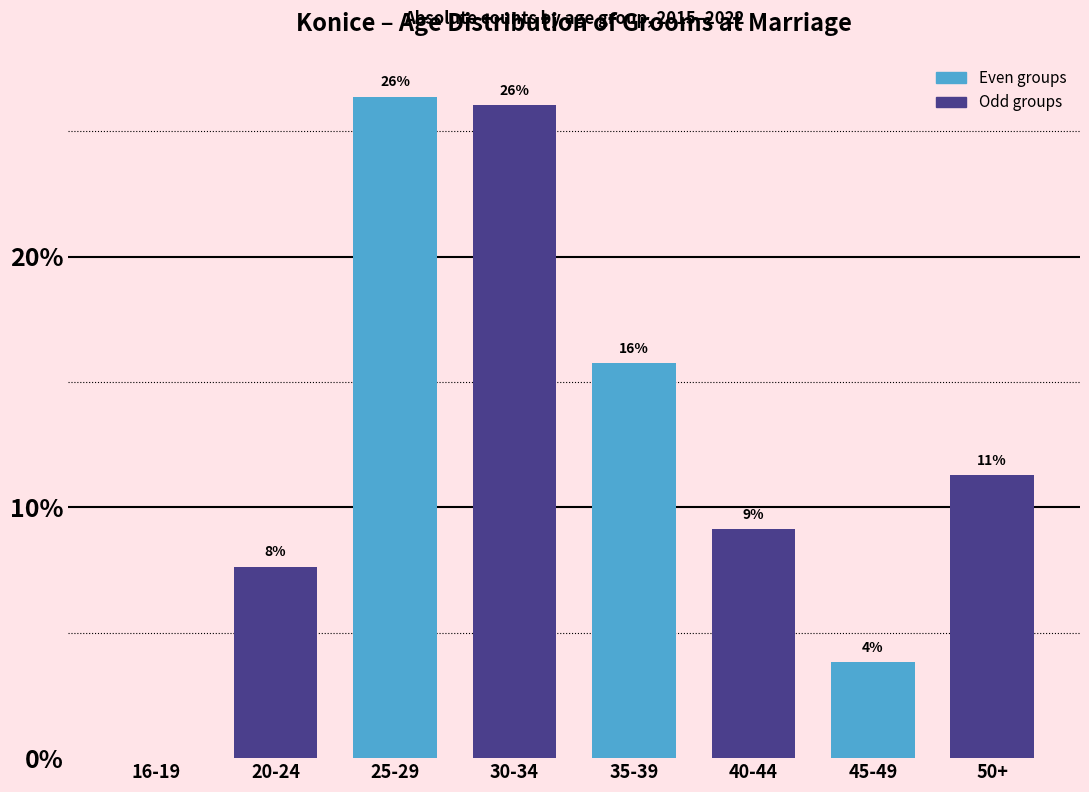

Are the bars horizontal?

No